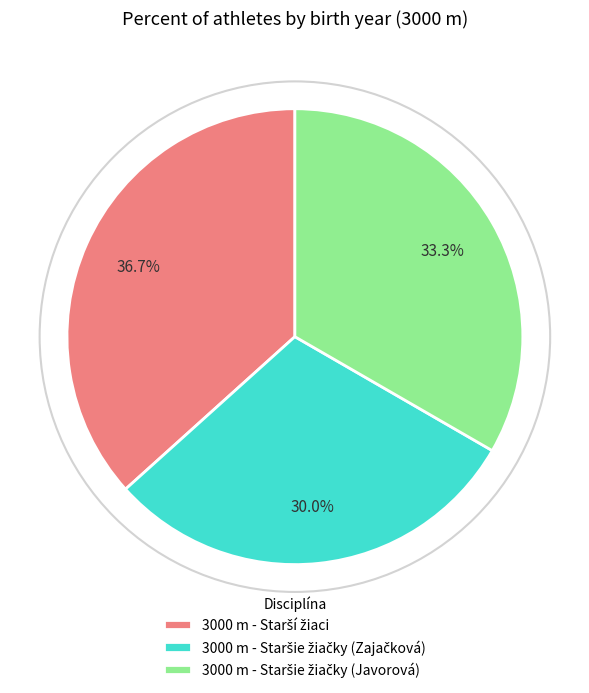

Is there any slice that represents more than half of the pie?

No